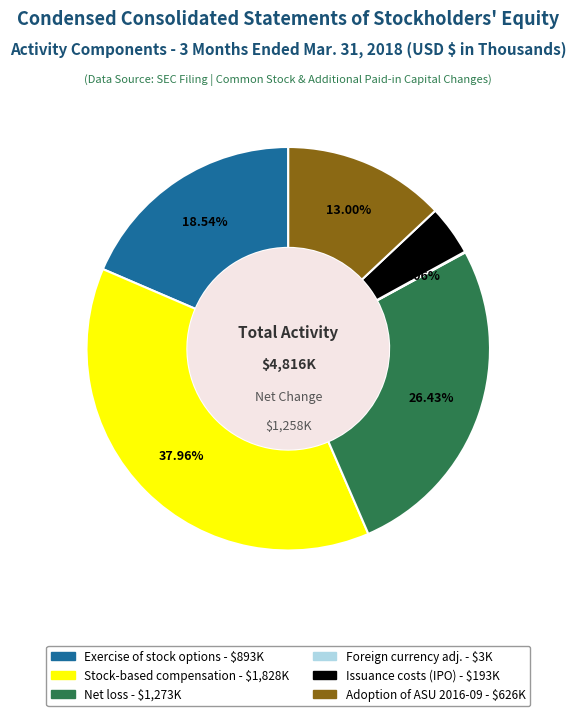

Does any single category account for the majority?

No